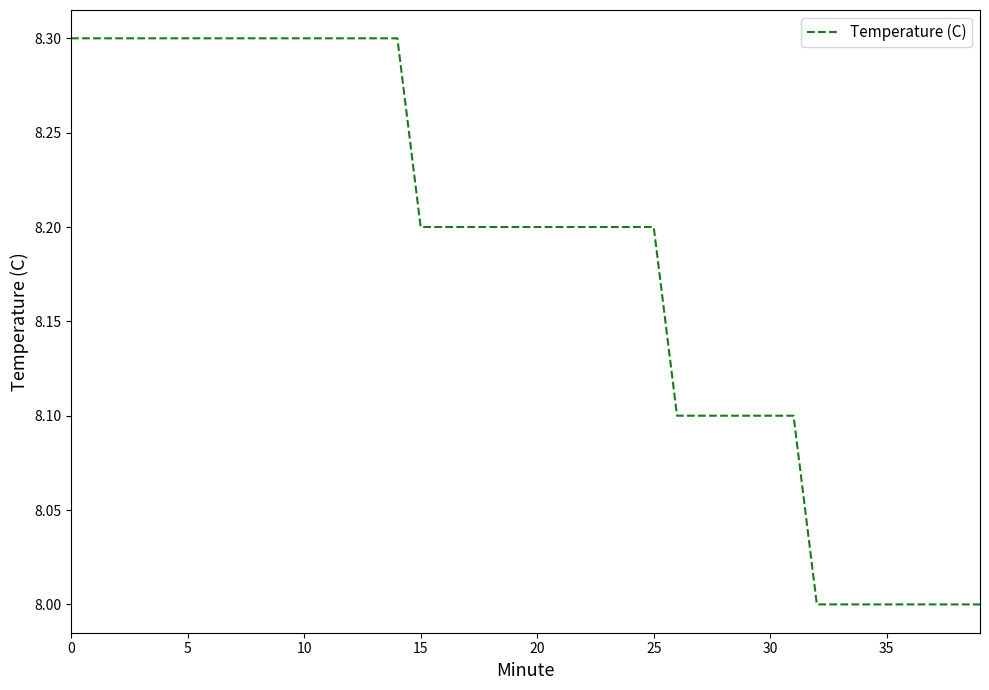

What is the maximum value shown in the chart?

8.3